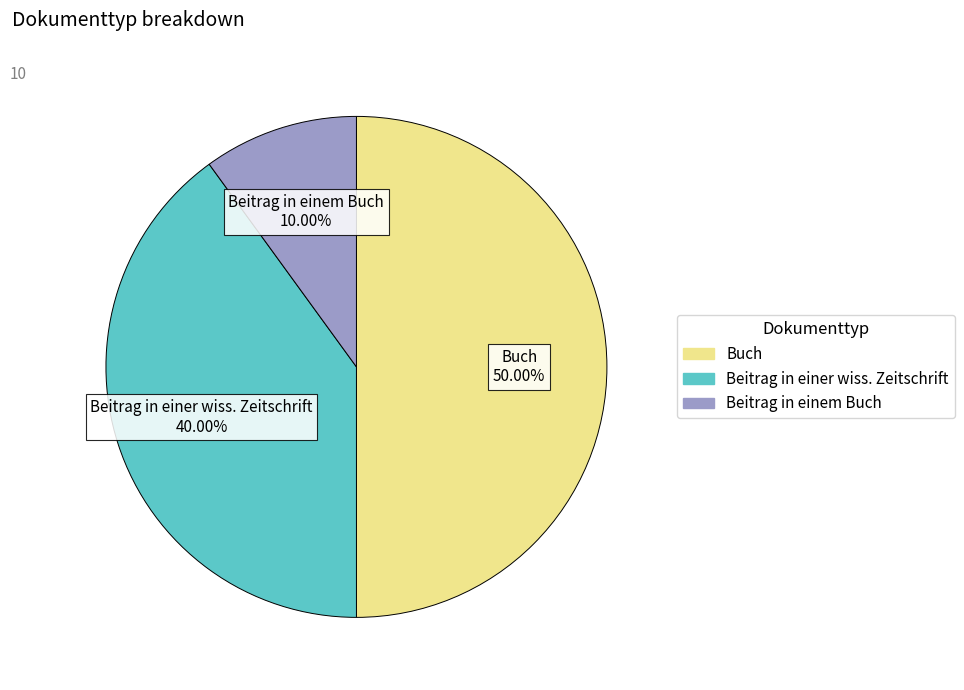

Does Beitrag in einem Buch 10.00% represent more than half of the total?

No